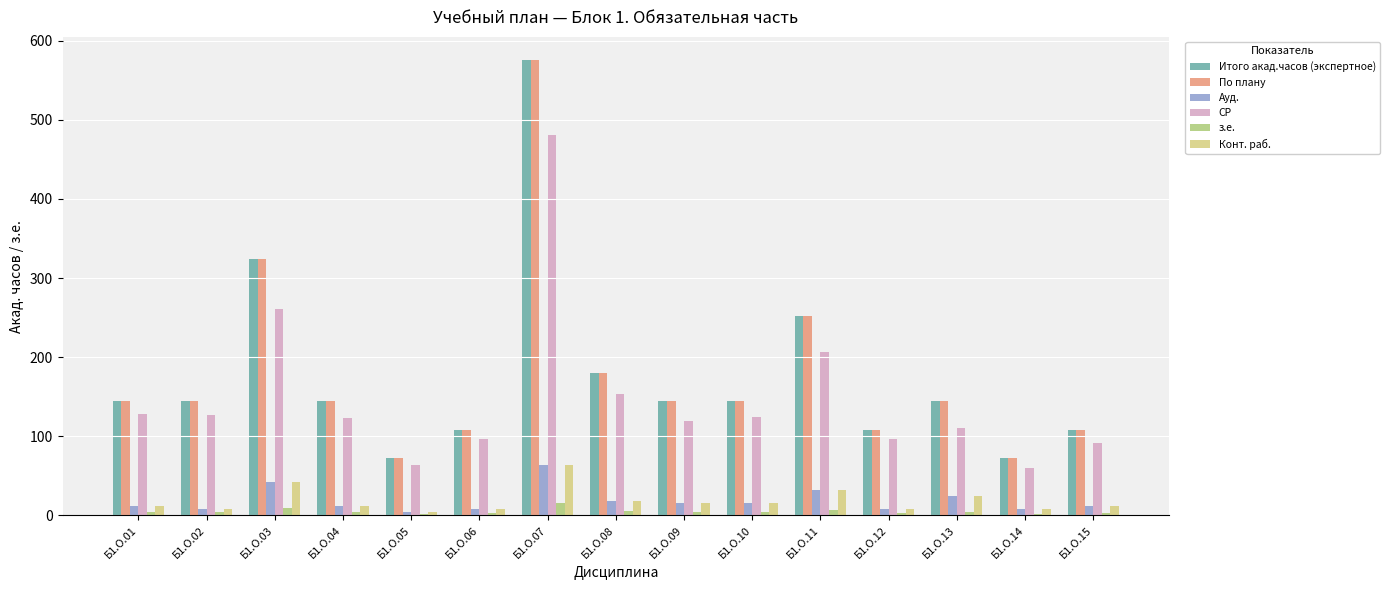

Are the bars horizontal?

No